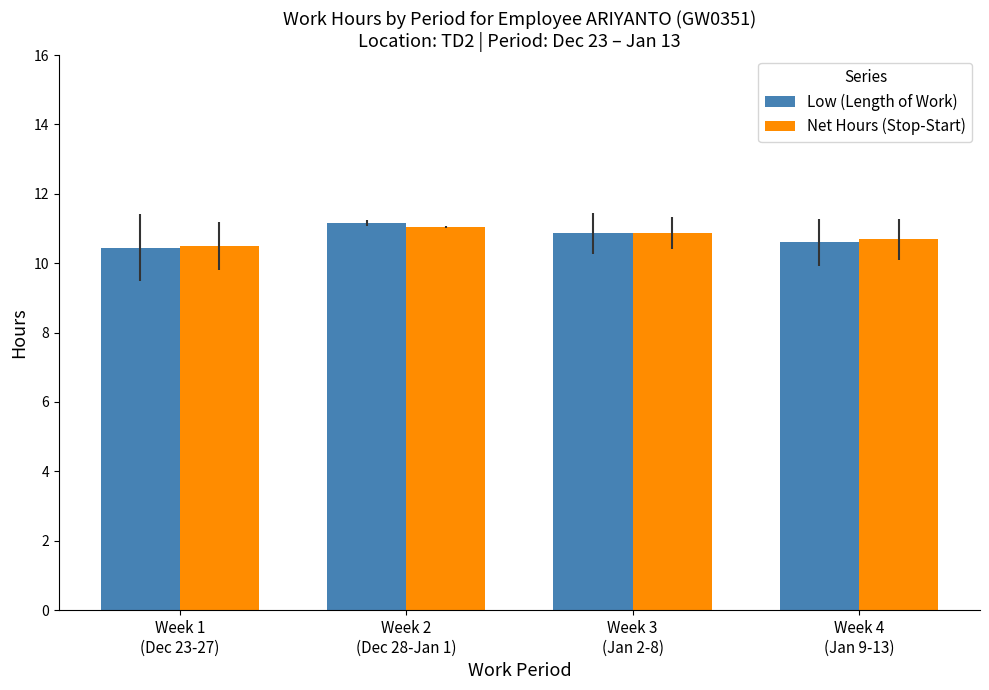

What is the difference between the highest and lowest values at Week 4
(Jan 9-13)?

0.1